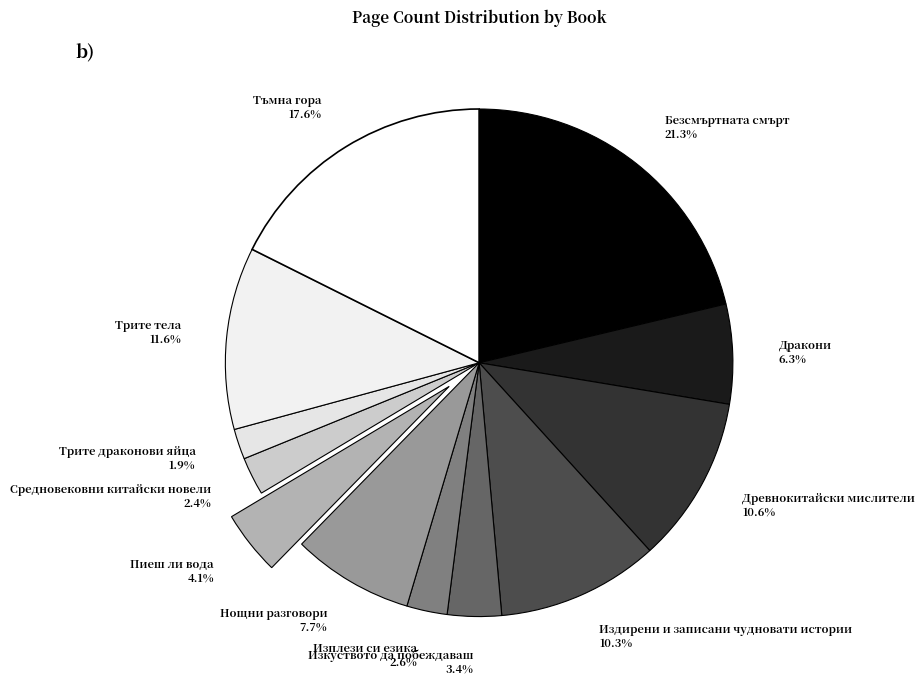

What is the total percentage of Изплези си езика and Тъмна гора?

20.2%